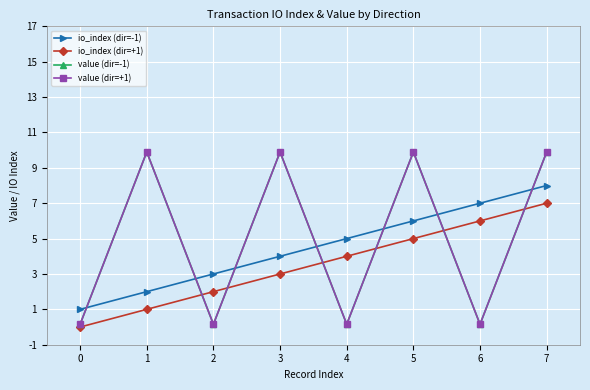

At which category is the sum across all series the highest?

7